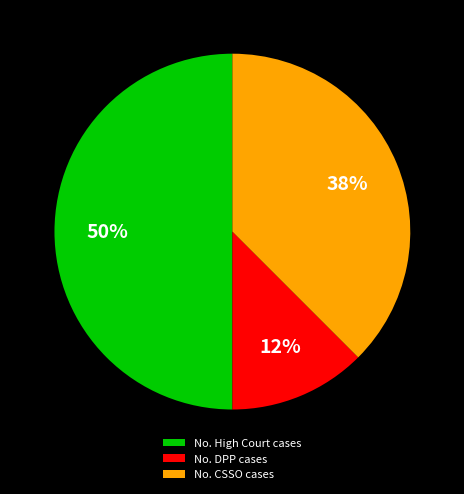

To the nearest percent, what is the average slice percentage?

33%